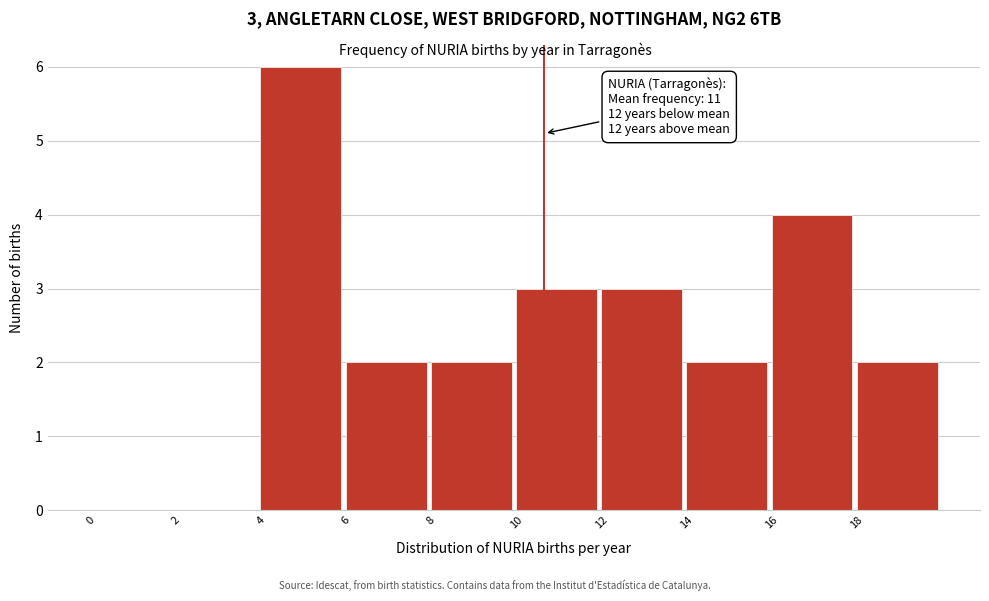

Over which range of the x-axis is the bar tallest?

4 to 6